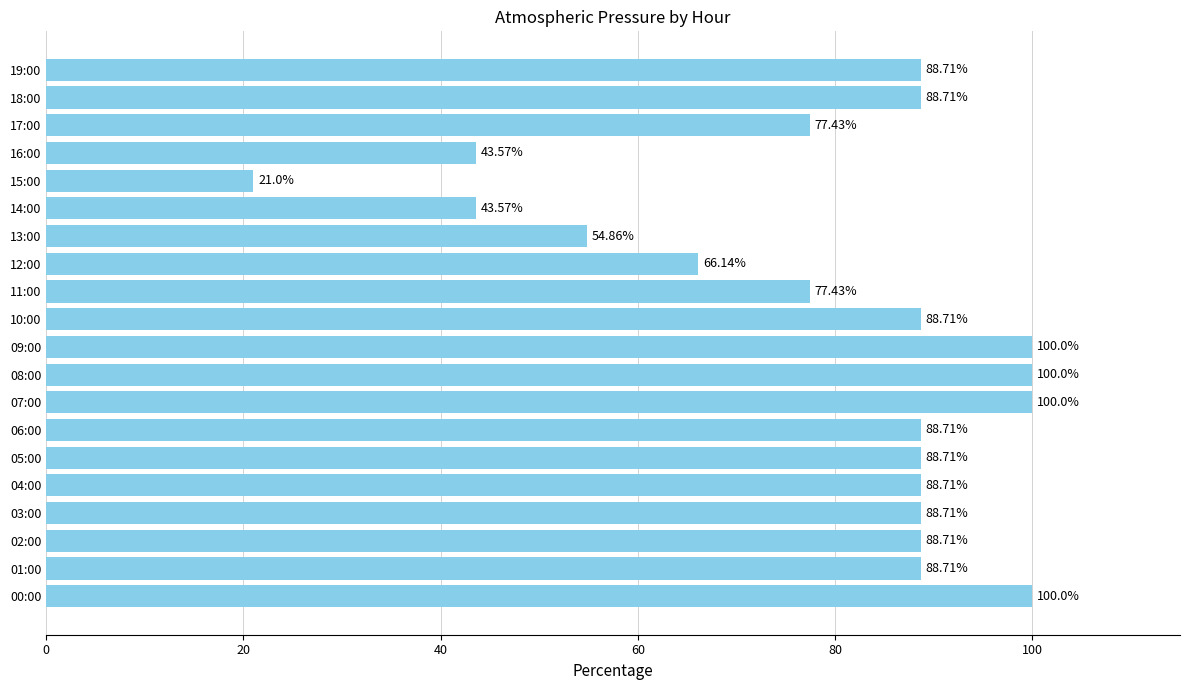

Does the chart contain stacked bars?

No